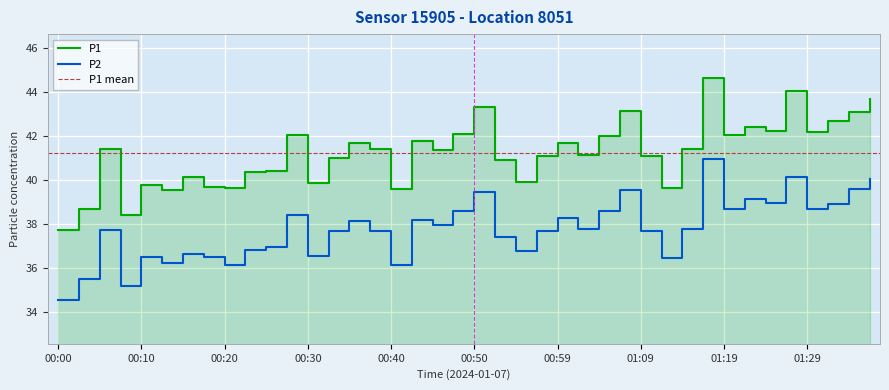

How many distinct data groups are displayed?

2